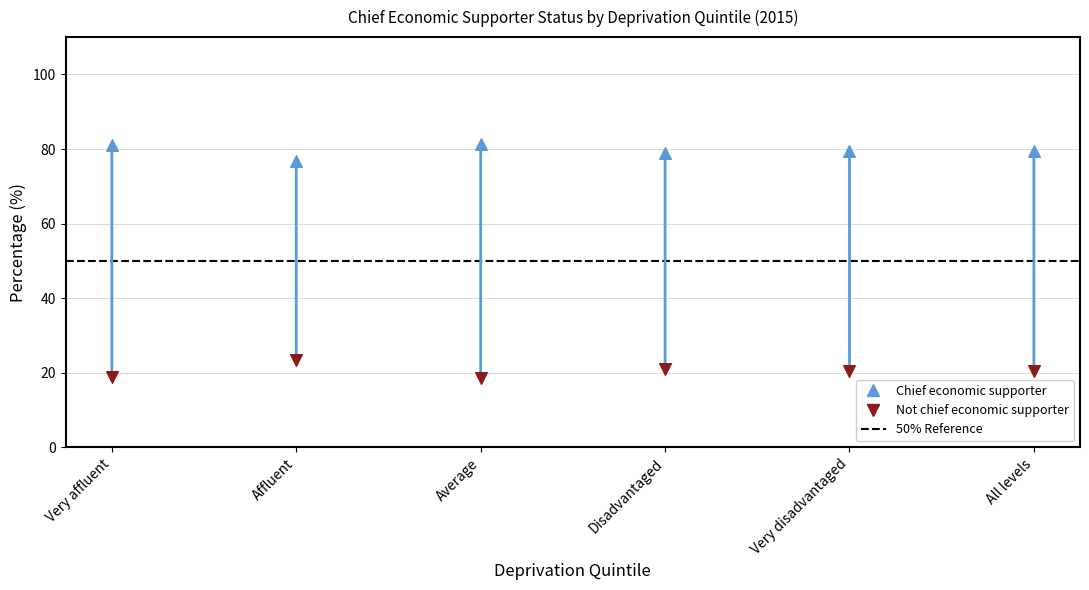

Across all data points, what is the average Y value?

50.0